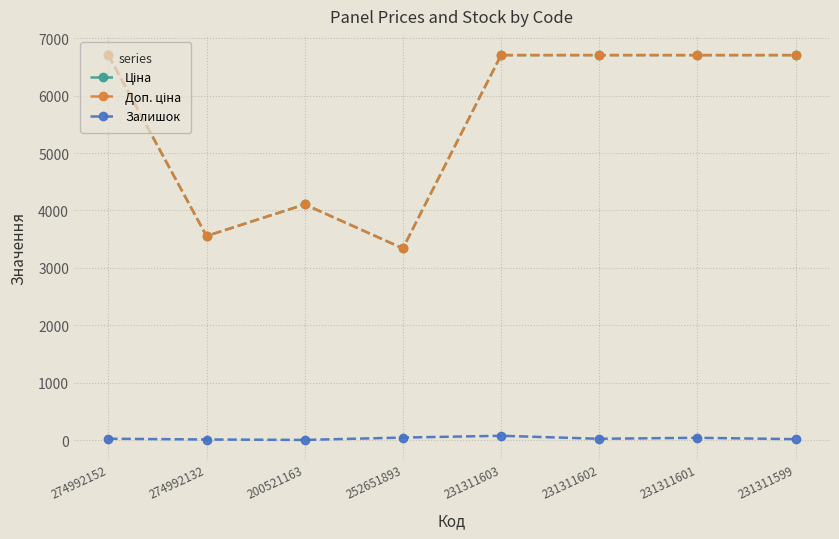

What is the approximate value of Залишок at 252651893?

43.0